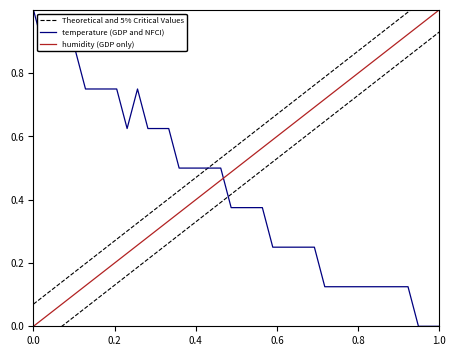

How many times do temperature (GDP and NFCI) and humidity (GDP only) cross each other?

1